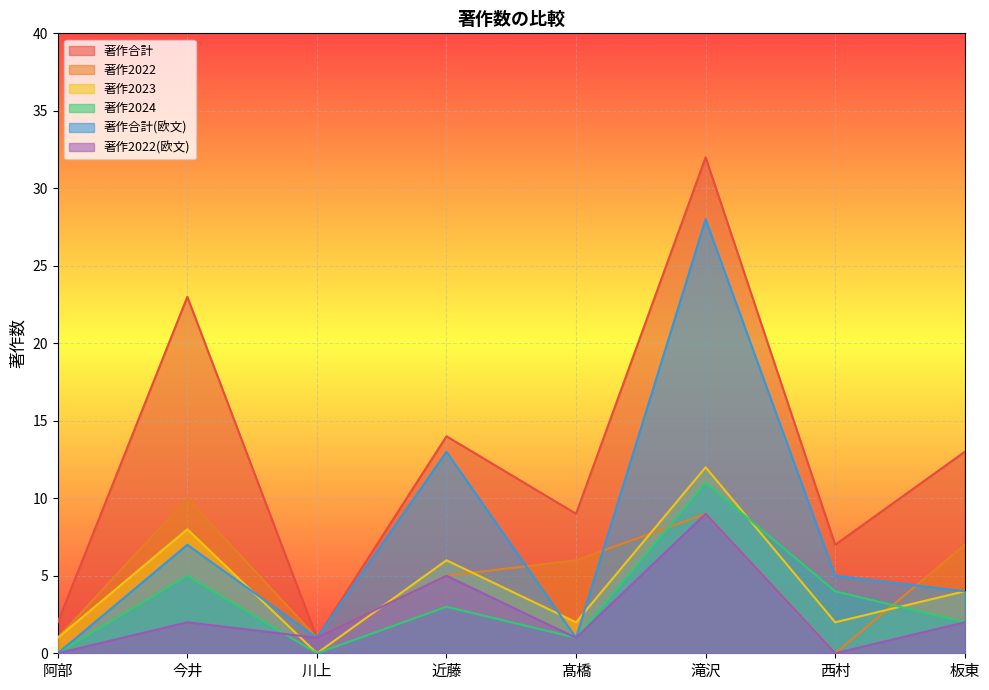

What is the sum of the 著作合計 values at 阿部 and 川上?

3